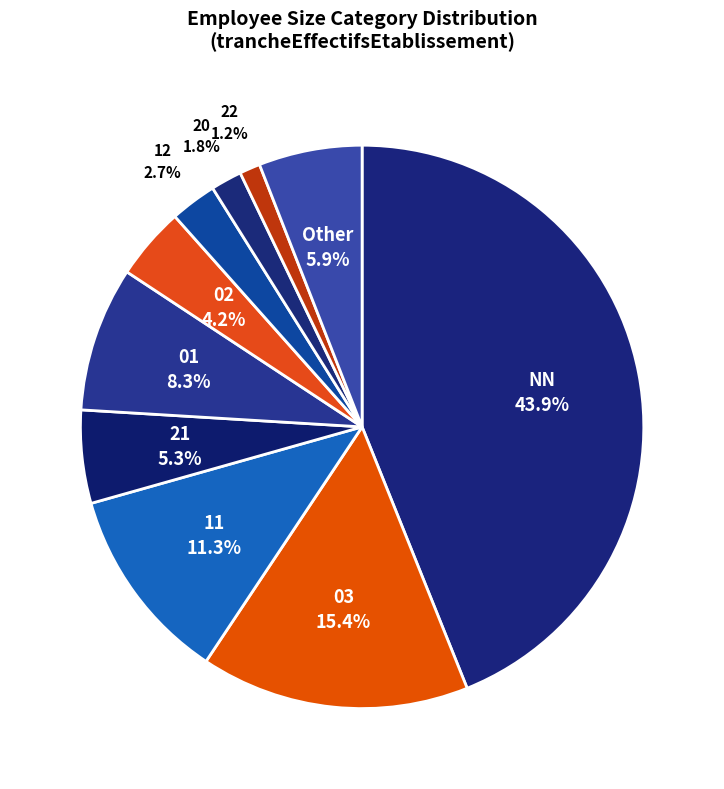

How many slices are in this pie chart?

10